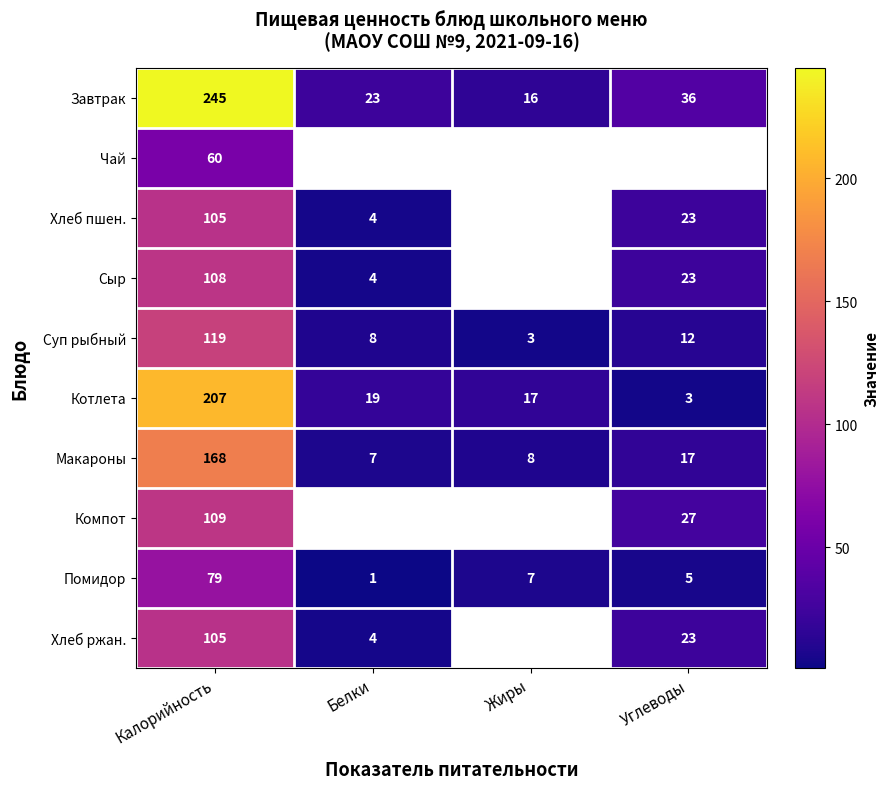

Which label corresponds to the largest value in the chart?

Калорийность